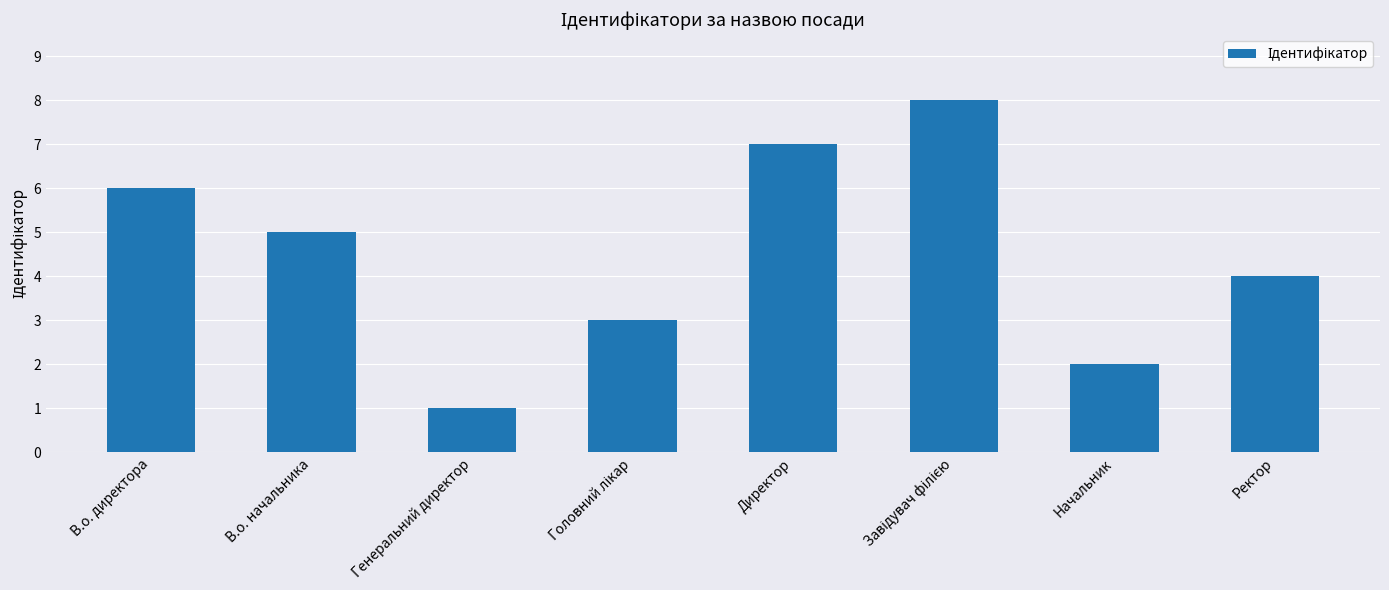

What is the value of the 2nd bar from the left?

5